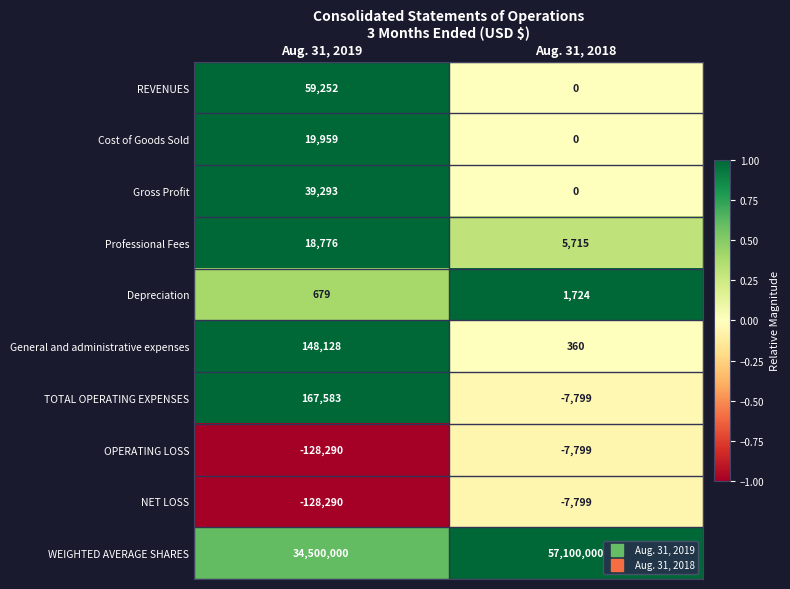

Reading left to right, what are all the values shown in this chart?

REVENUES: 59252	0
Cost of Goods Sold: 19959	0
Gross Profit: 39293	0
Professional Fees: 18776	5715
Depreciation: 679	1724
General and administrative expenses: 148128	360
TOTAL OPERATING EXPENSES: 167583	-7799
OPERATING LOSS: -128290	-7799
NET LOSS: -128290	-7799
WEIGHTED AVERAGE SHARES: 34500000	57100000